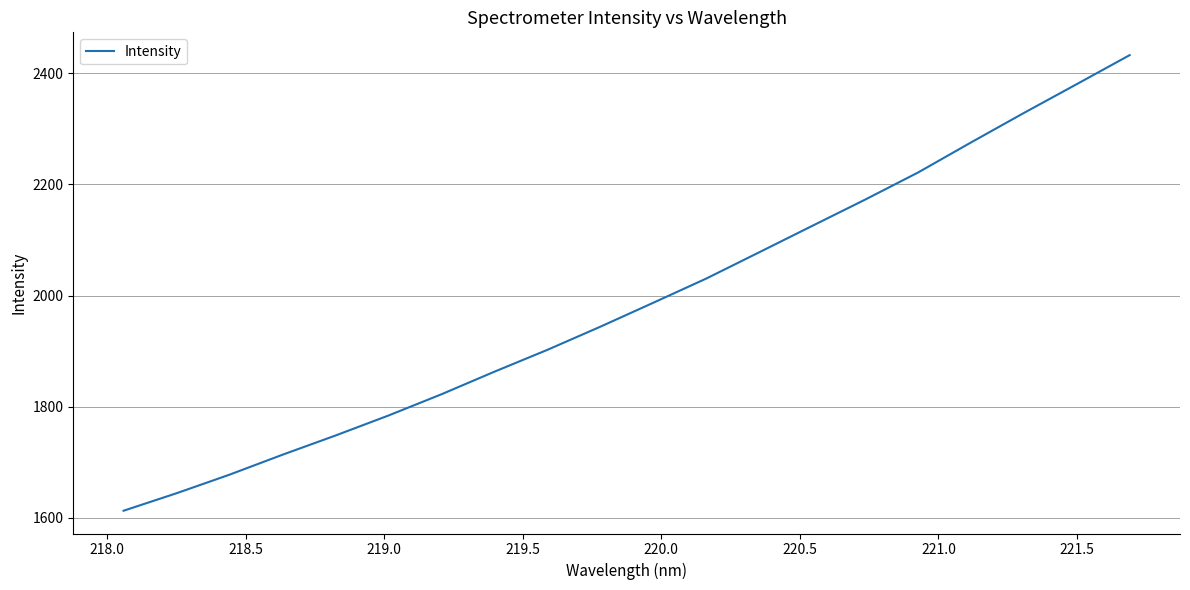

How many lines are shown in the chart?

1